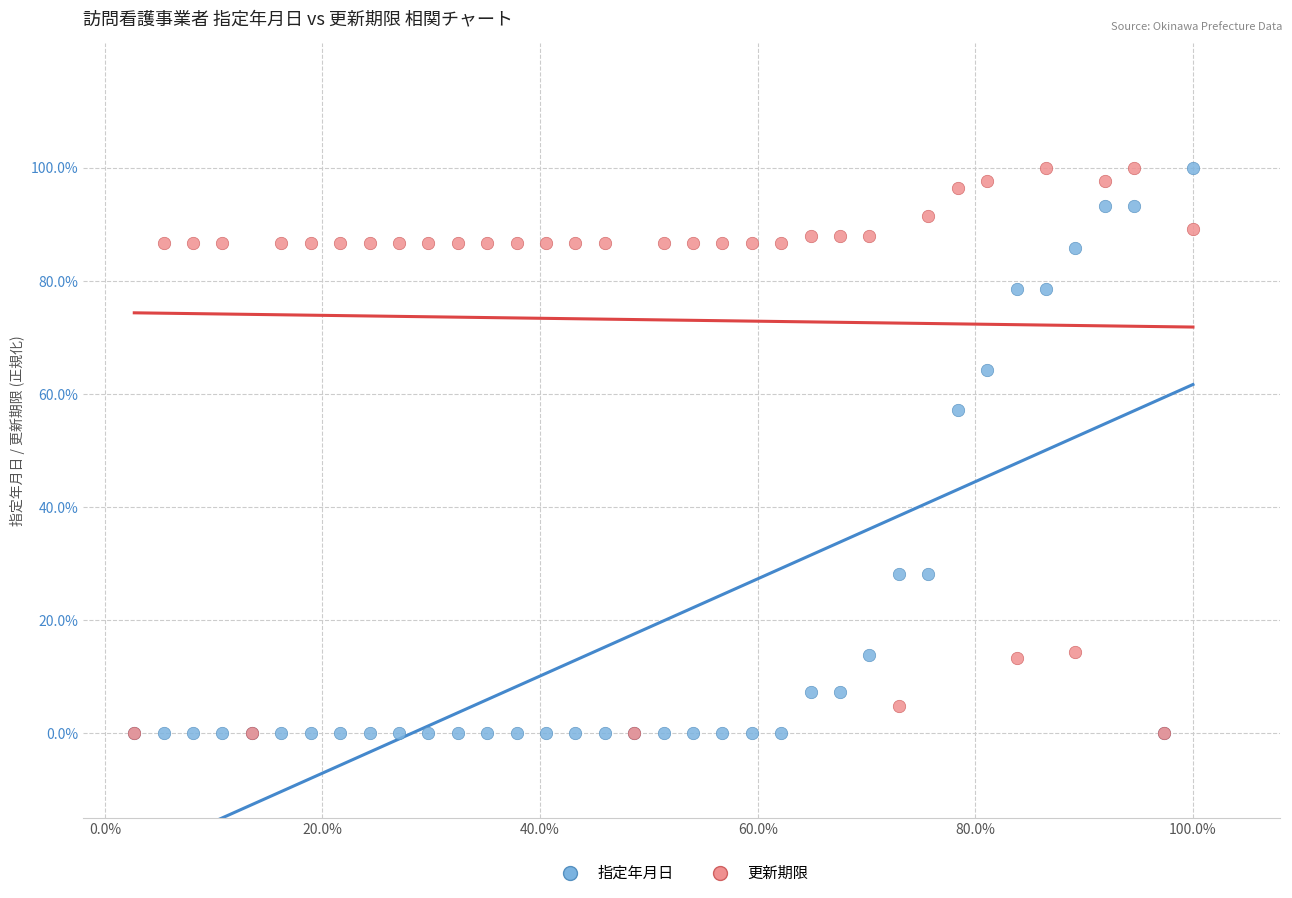

What are all the series names shown in the legend?

指定年月日, 更新期限